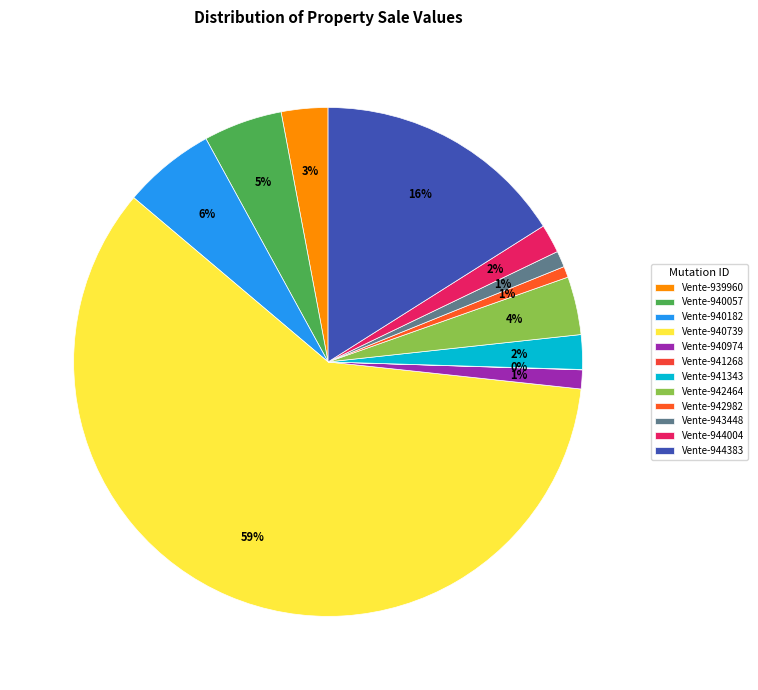

Combined, do Vente-941268 and Vente-941343 account for over 50%?

No